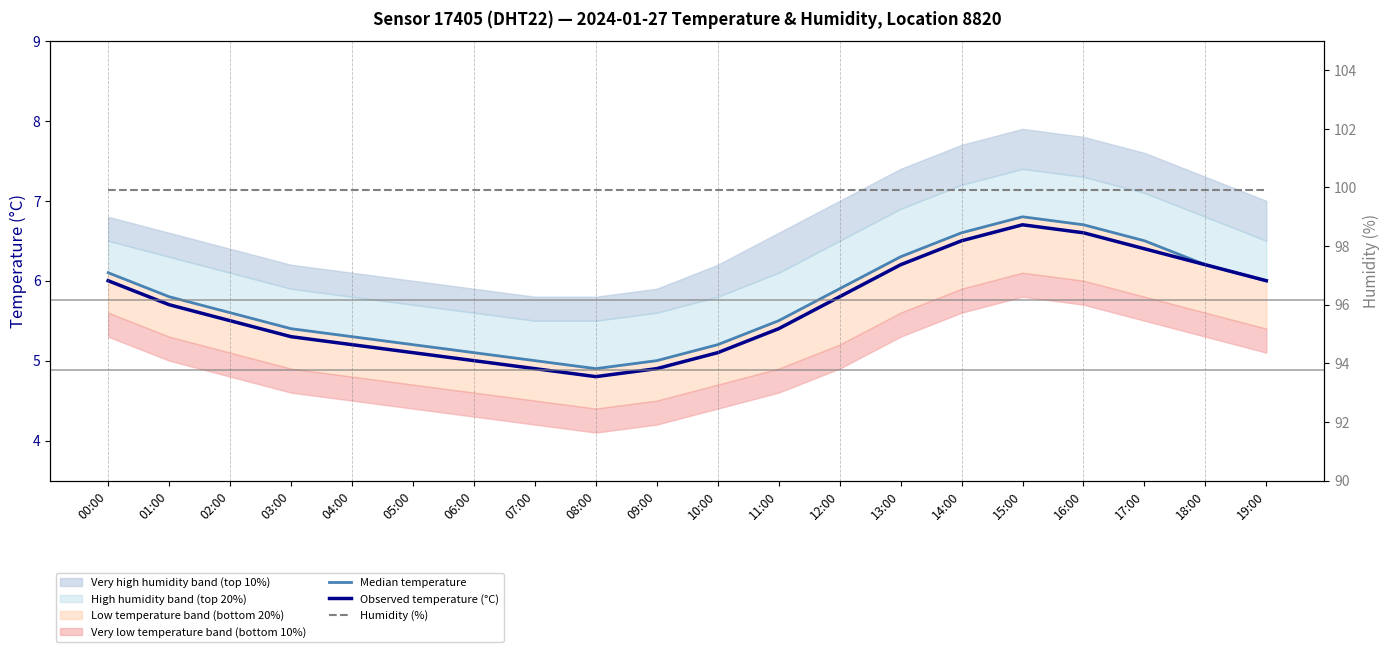

Is this an area chart (filled region under the line)?

No